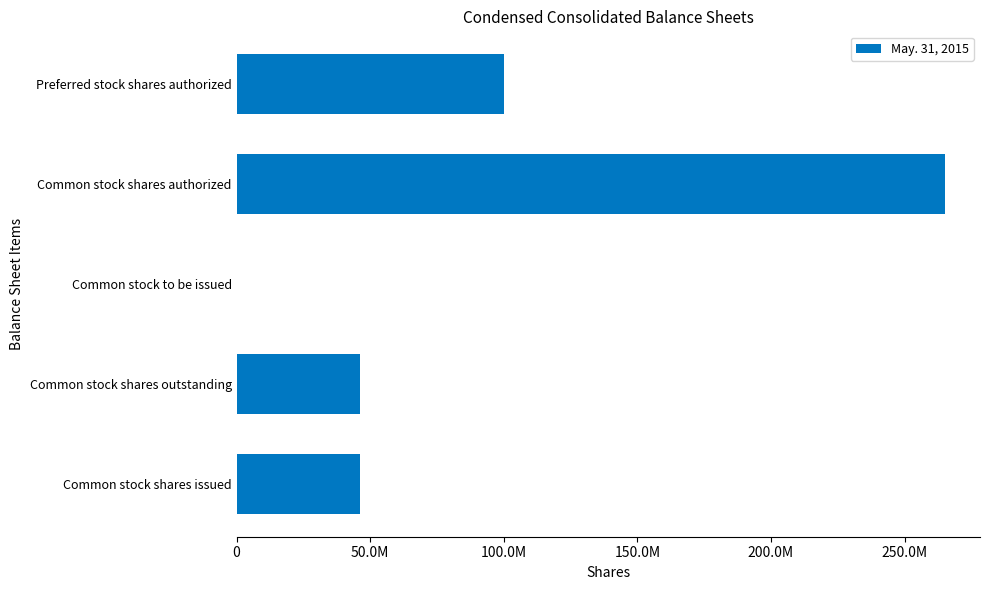

Are the bars grouped side by side (vs. stacked)?

No